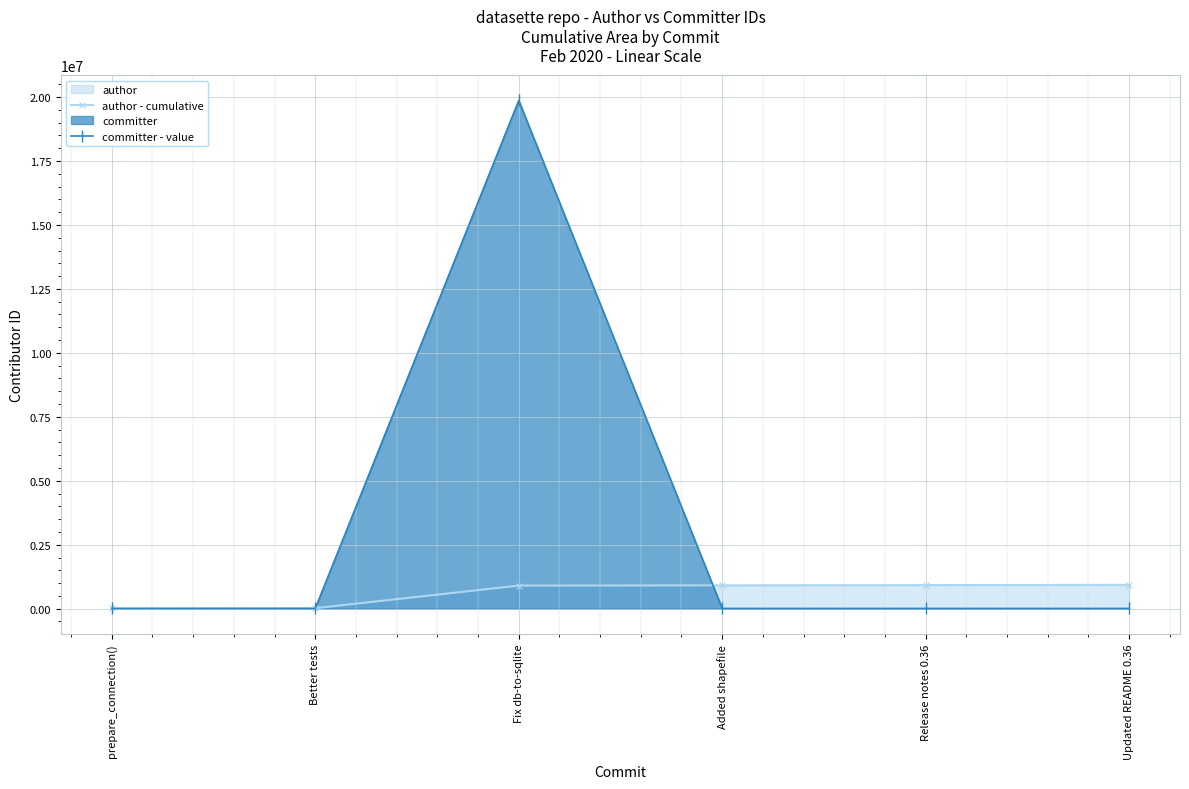

At which label is committer - value closest to 9937023?

prepare_connection()